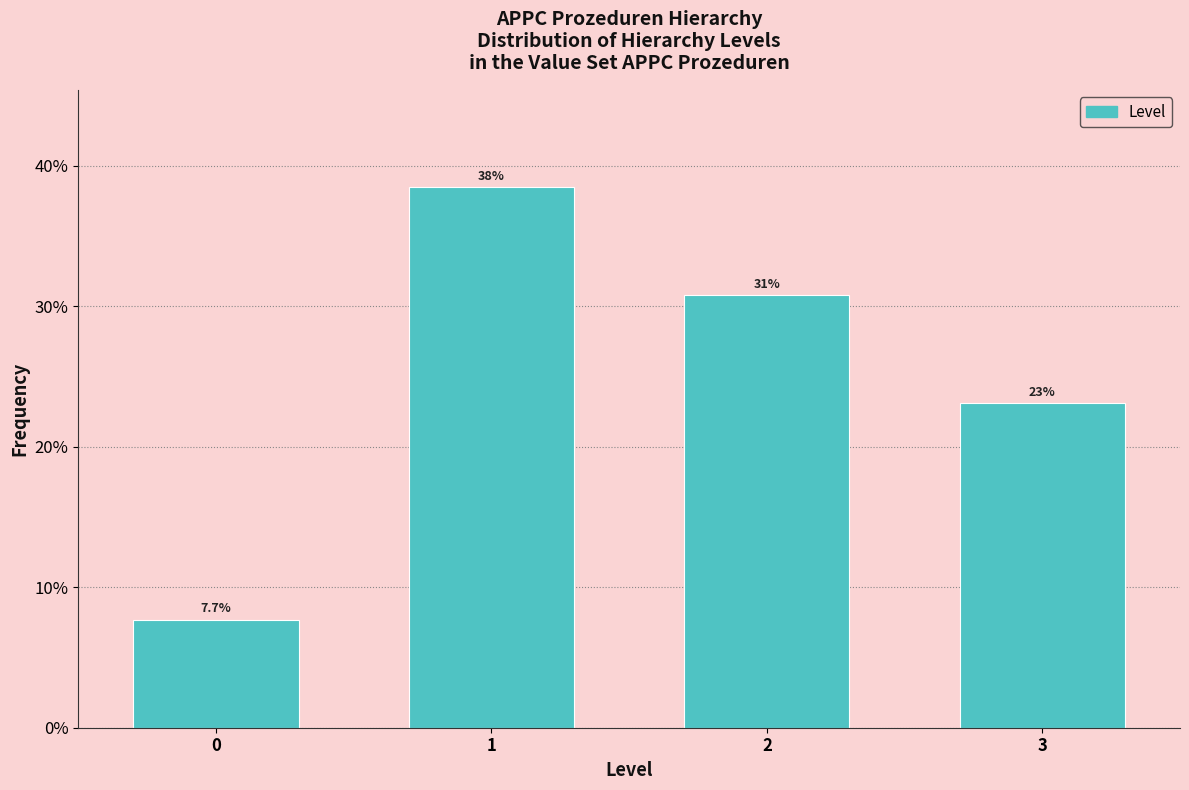

Reading right to left, extract all data points from this chart.

3=23.1	2=30.8	1=38.5	0=7.7